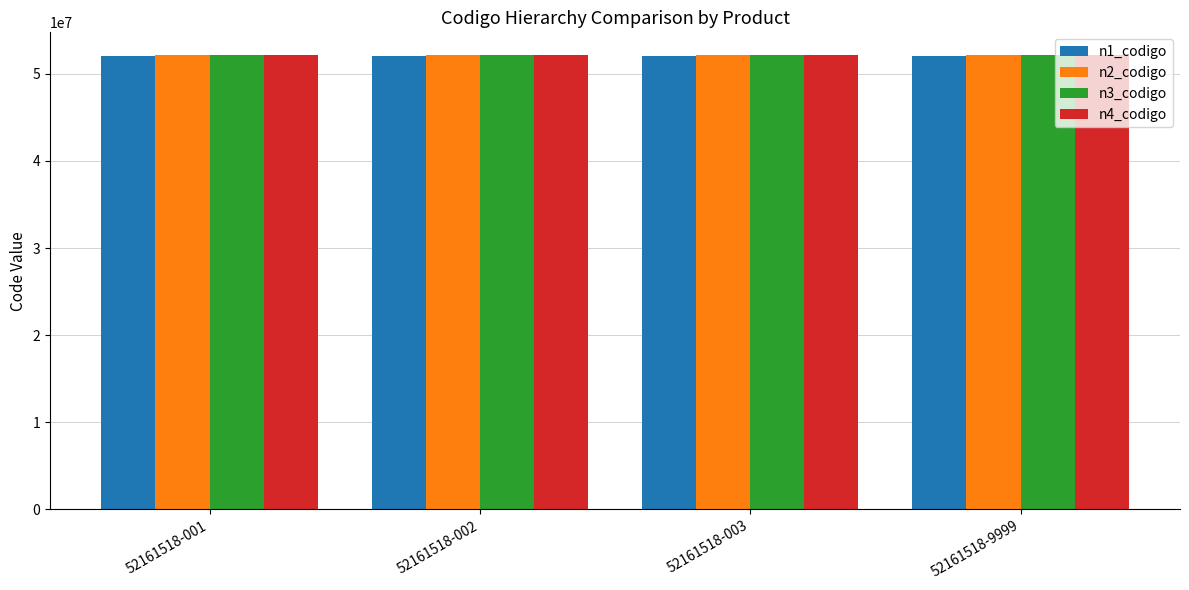

What is the minimum value shown in the chart?

52000000